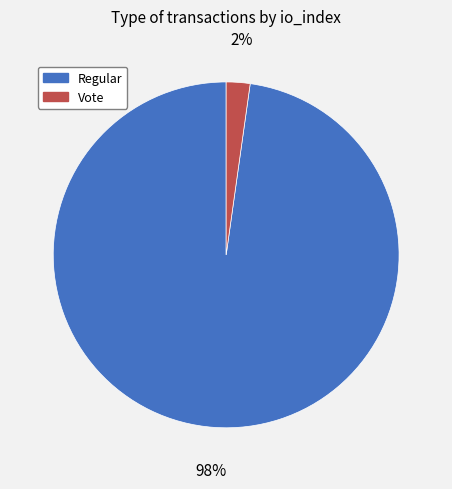

What percentage is the Vote slice, to the nearest percent?

2%